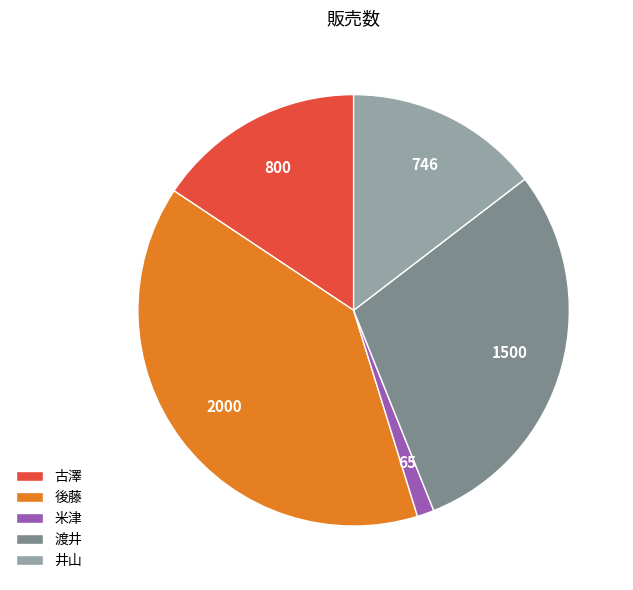

True or false: 後藤 accounts for 39% of the total.

True